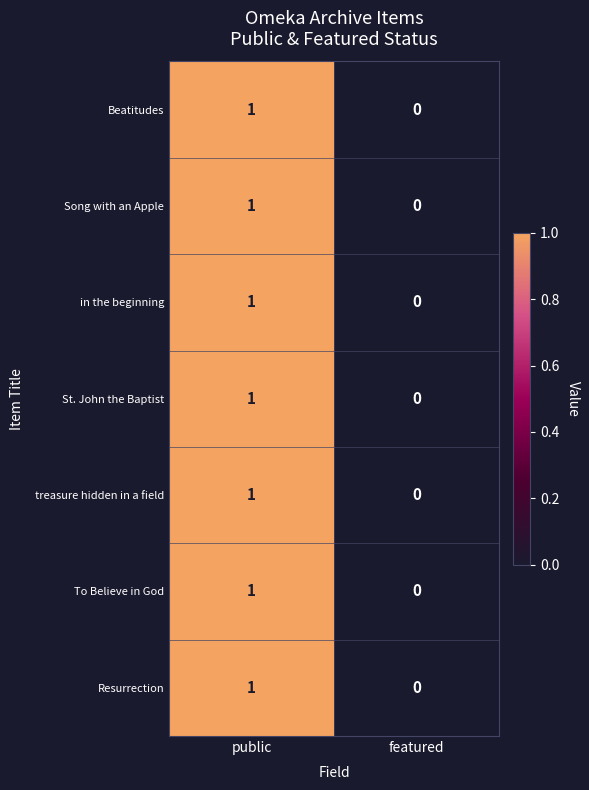

Which category has the lowest value across all series?

featured